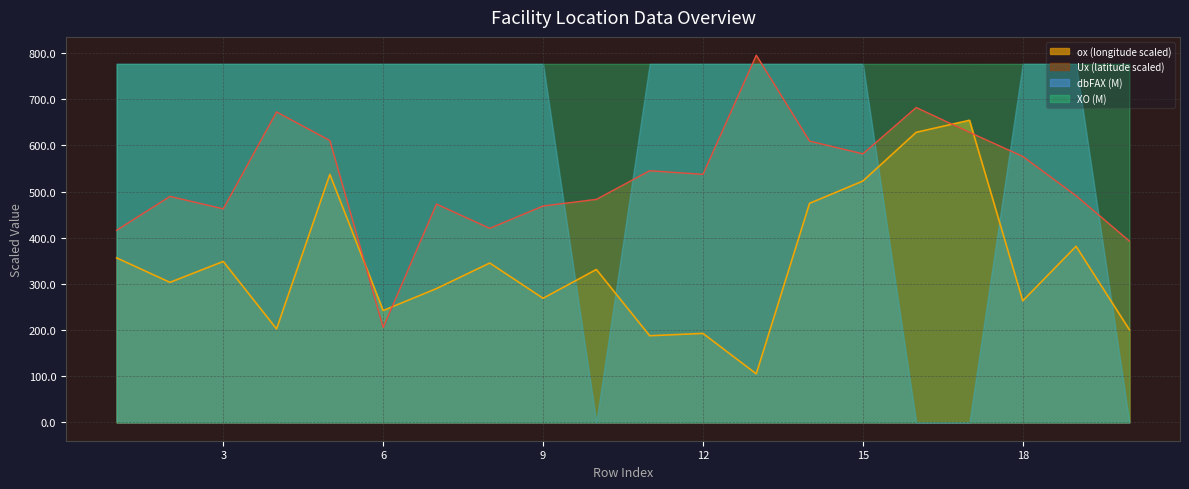

The value of ox at 13 is 187.8. True or false?

False